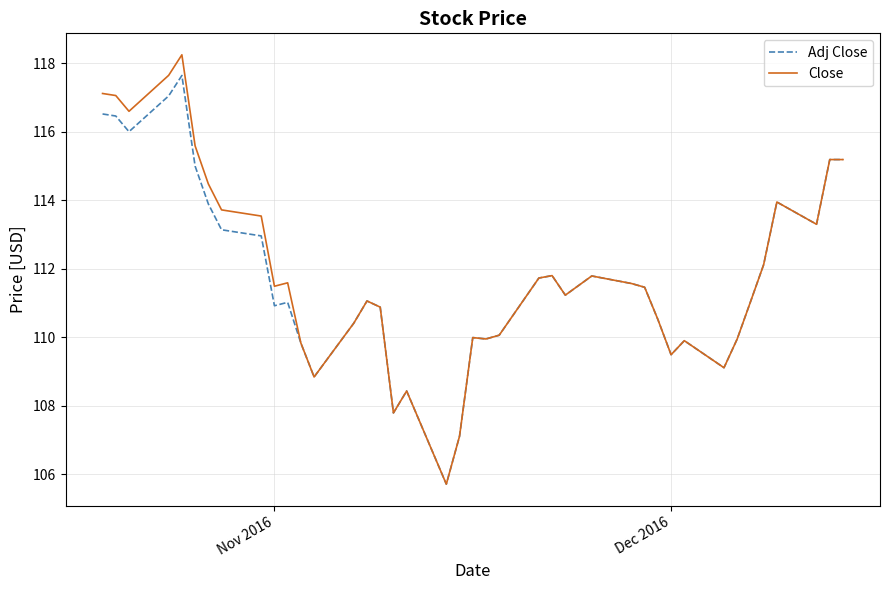

Rank the series by their average value, from lowest to highest.

Adj Close, Close